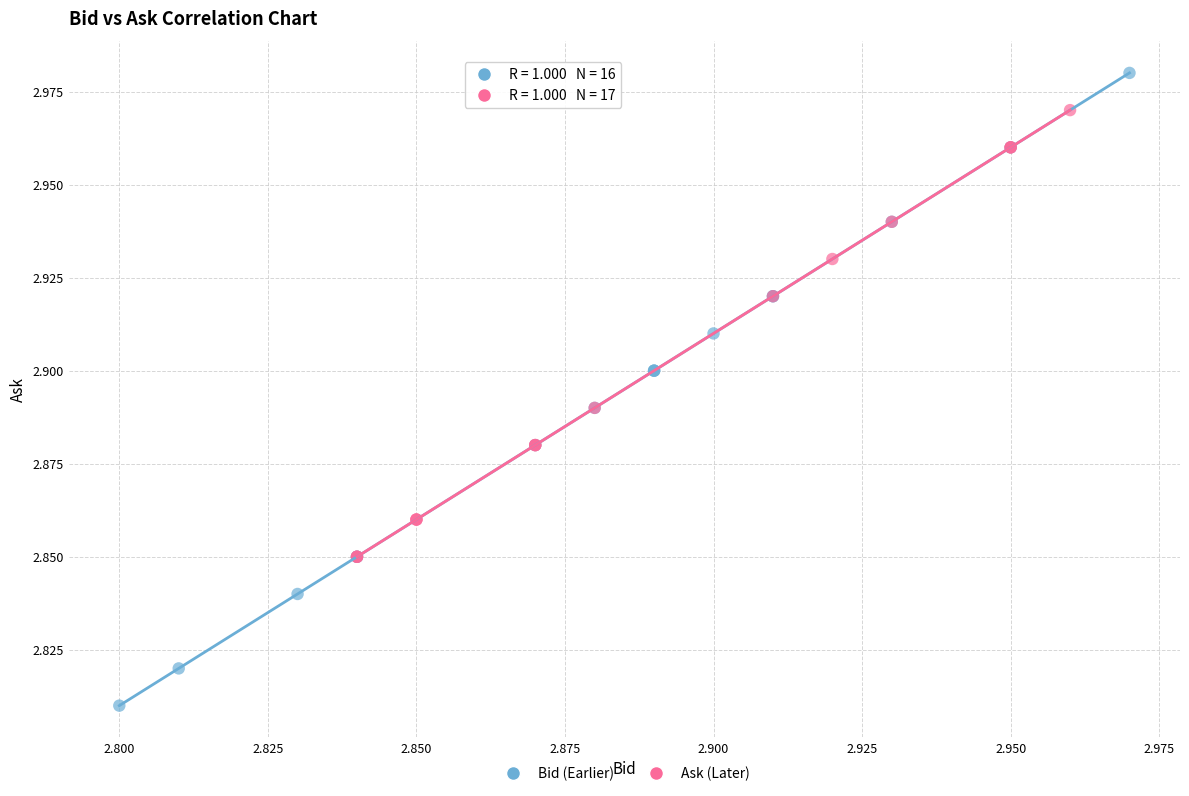

What are all the series names shown in the legend?

Bid (Earlier), Ask (Later)